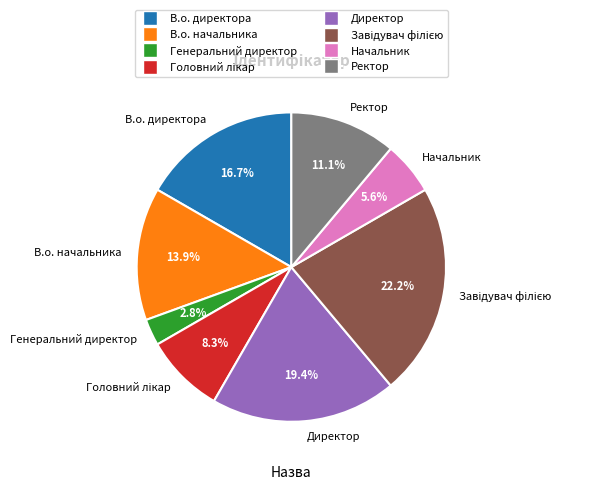

To the nearest percent, what portion does Директор represent?

19%